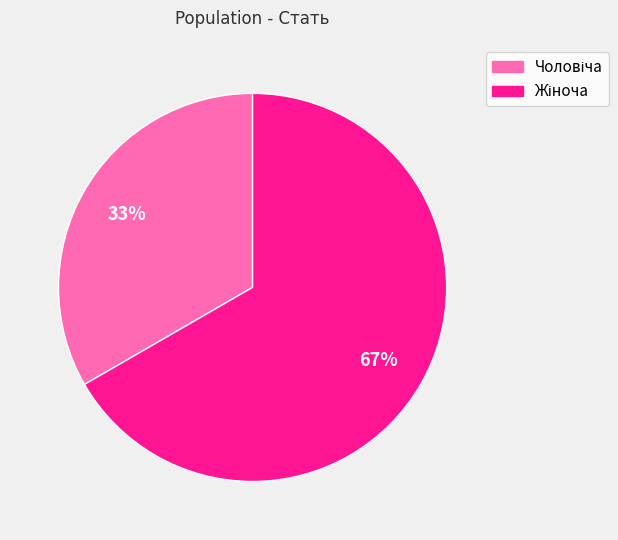

Does any single category account for the majority?

Yes